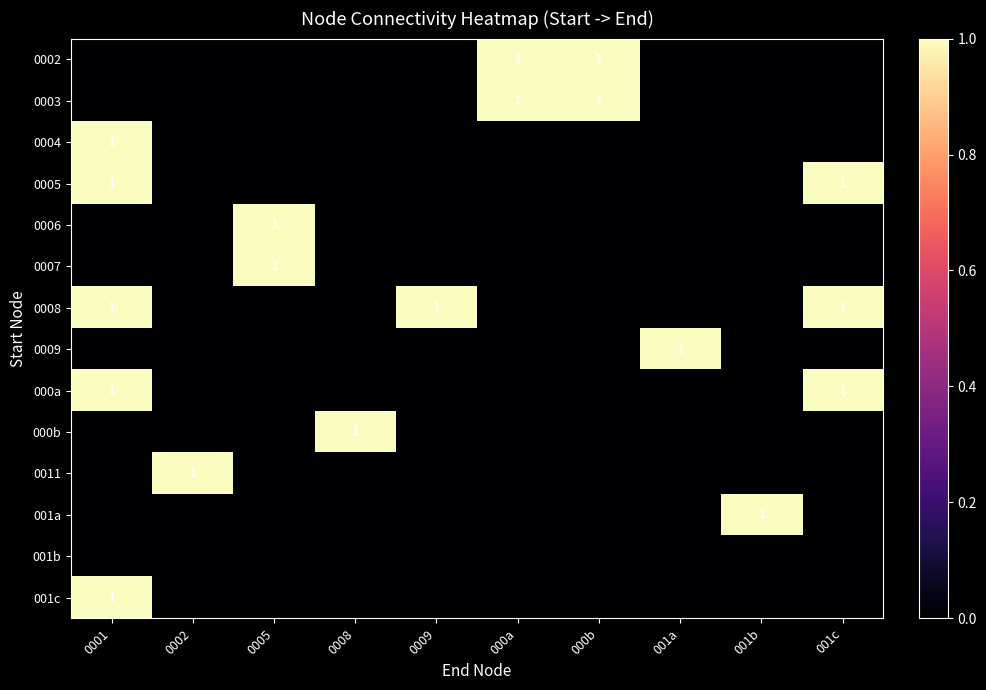

Is it true that 0009 equals 0 at 0002?

True